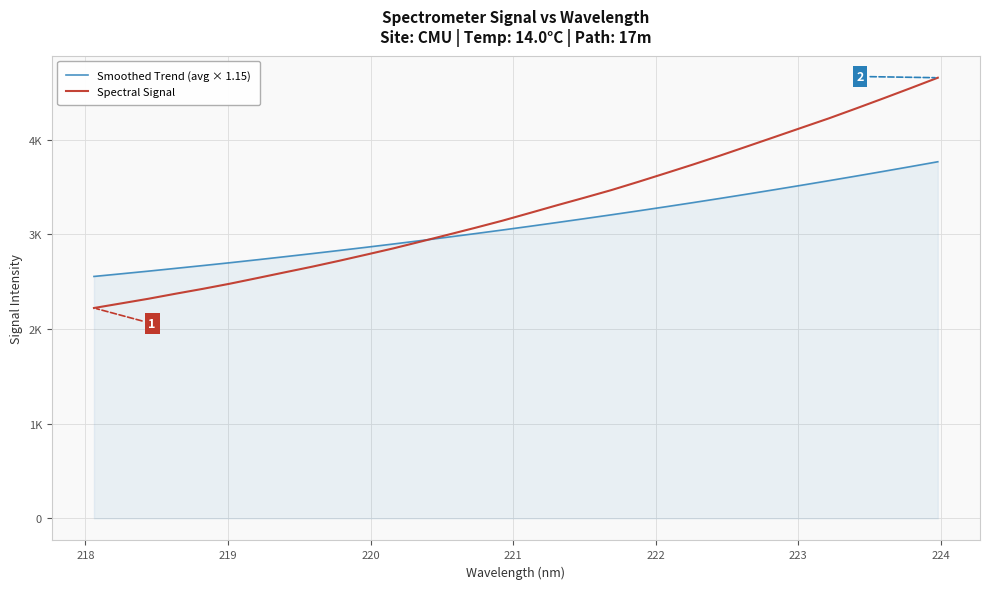

Does the chart have visible grid lines?

Yes